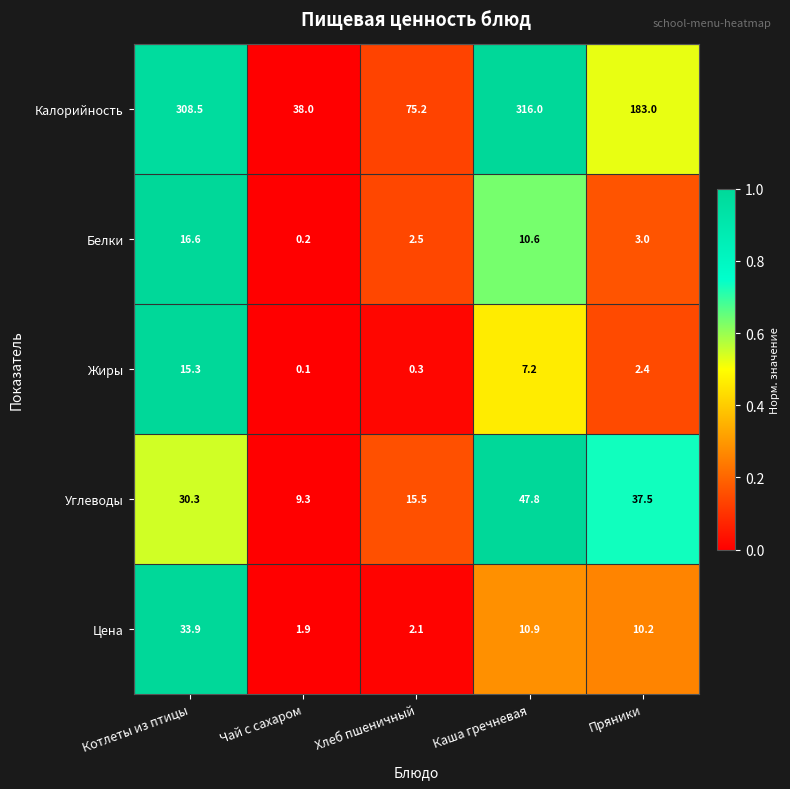

Is it true that Калорийность equals 53.5 at Чай с сахаром?

False